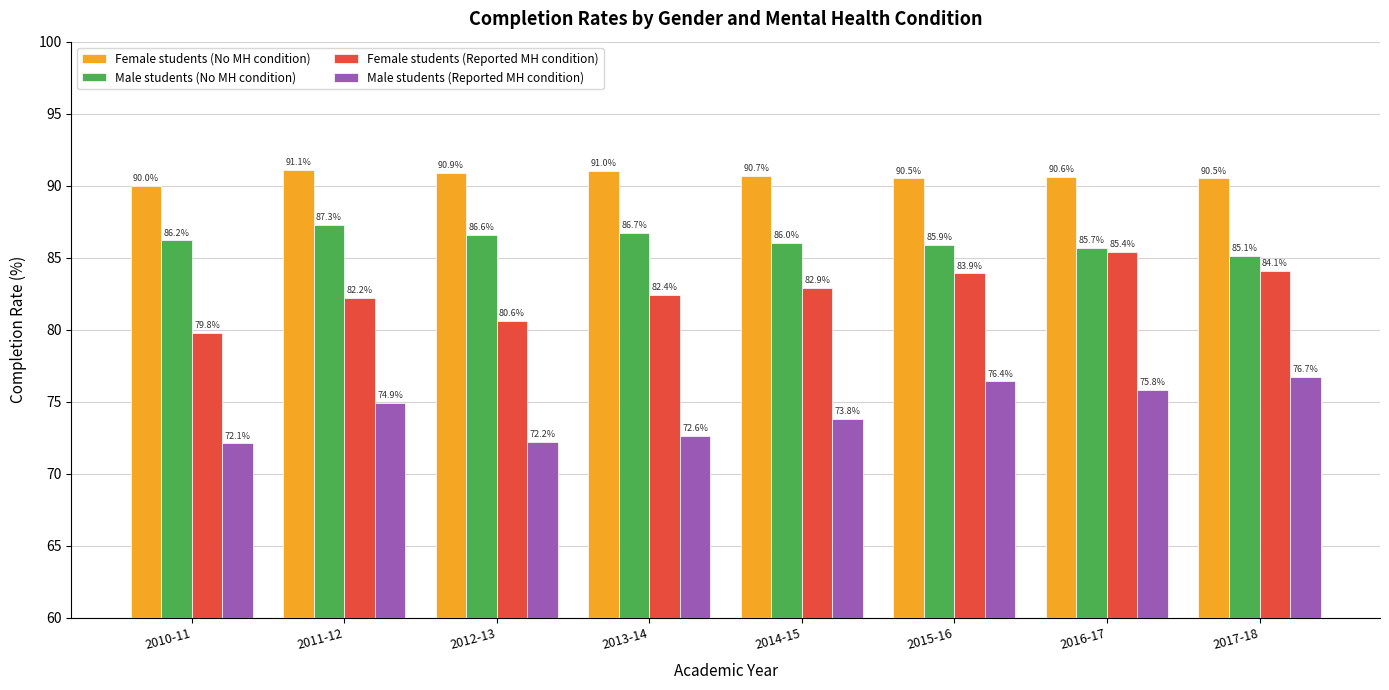

Is it true that Female students (No MH condition) equals 90.7 at 2014-15?

True